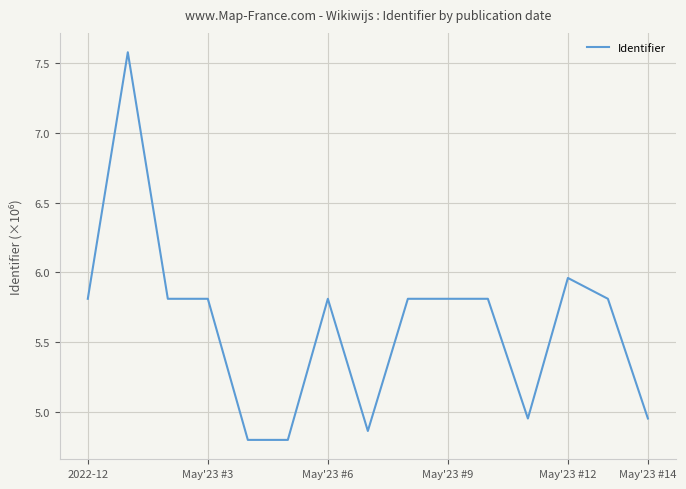

What is the difference between the maximum and minimum values?

2.8